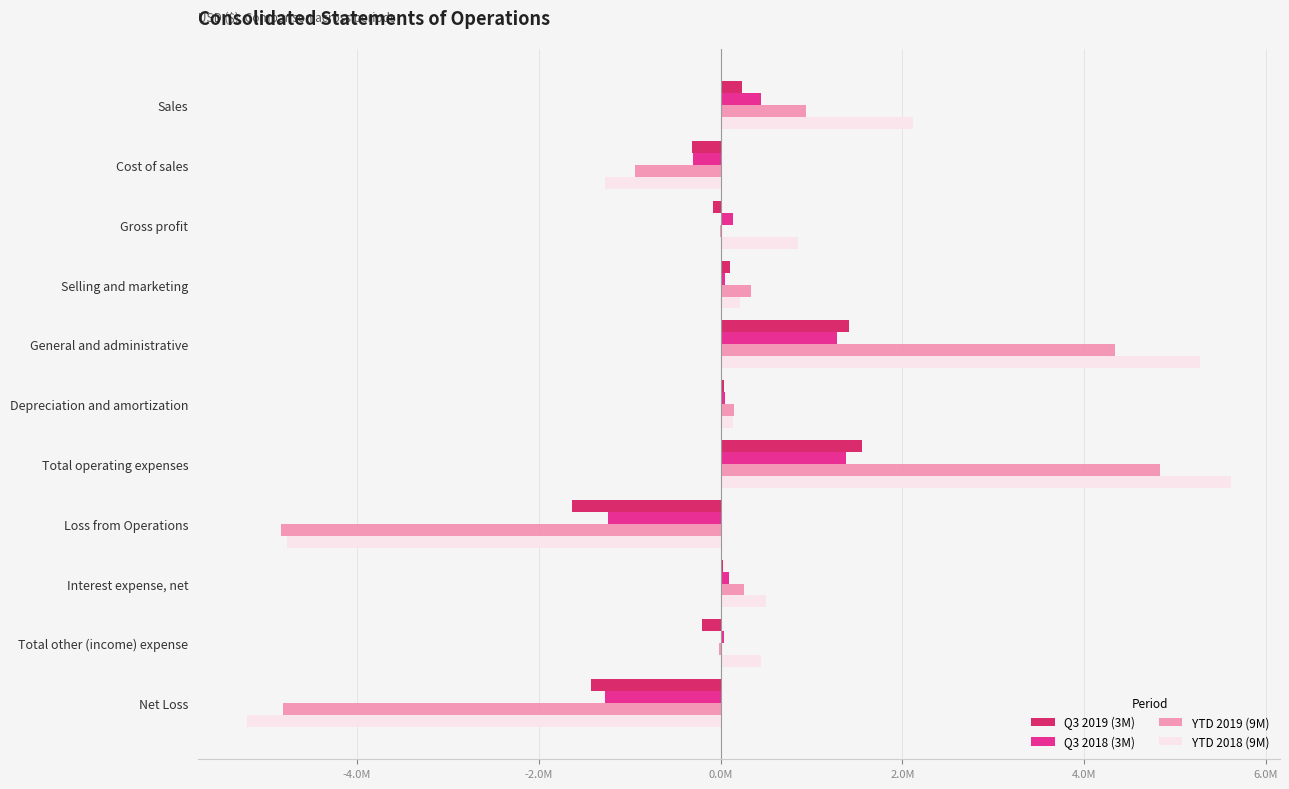

At which category is the sum across all series the highest?

Total operating expenses